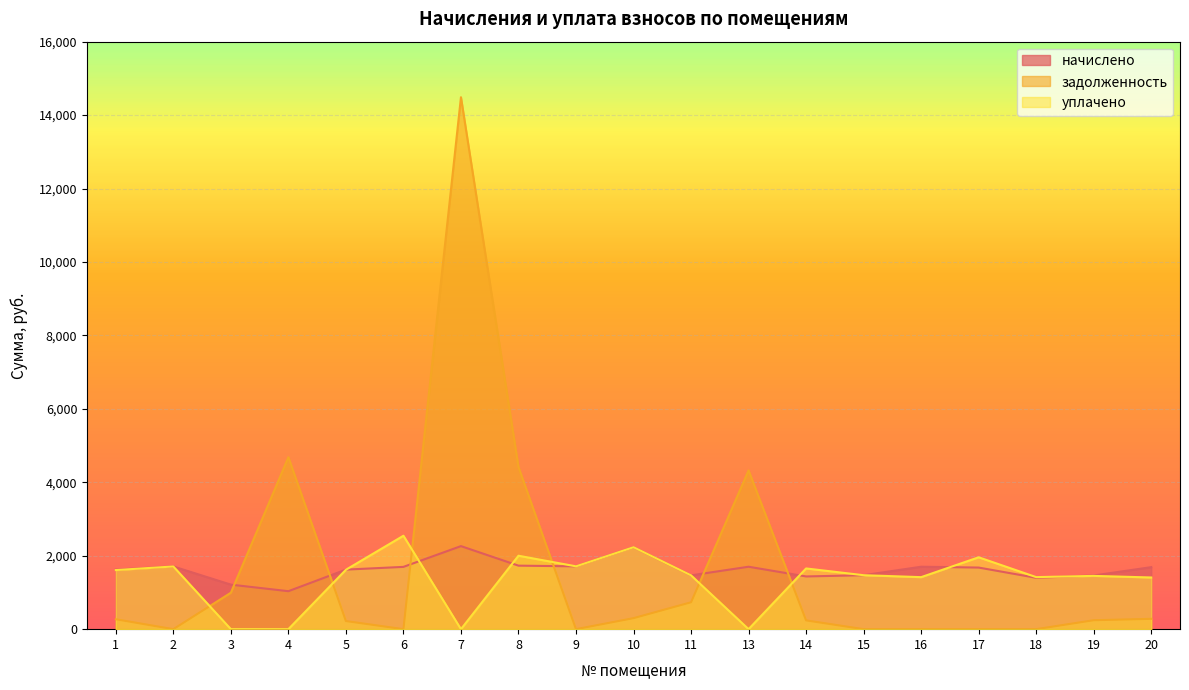

What is the approximate value of начислено at 7?

2261.8